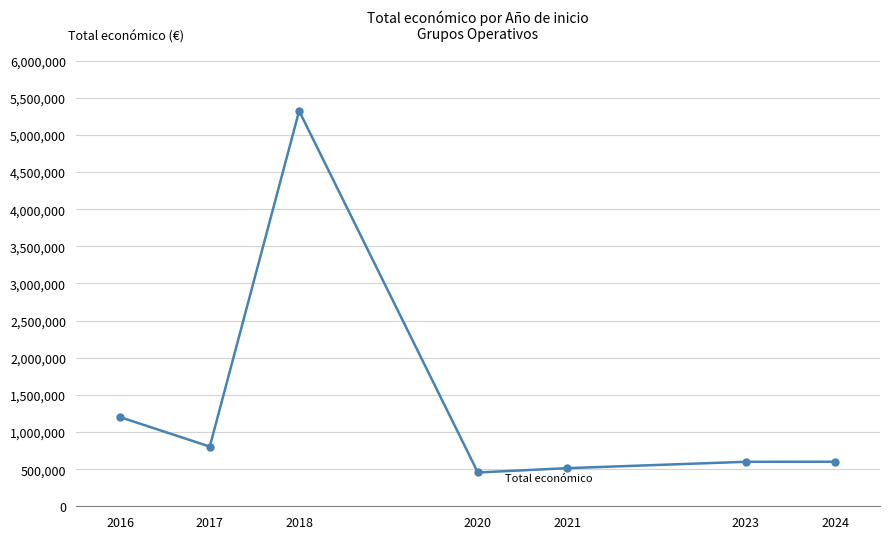

Where does the data first go above 599960?

2016